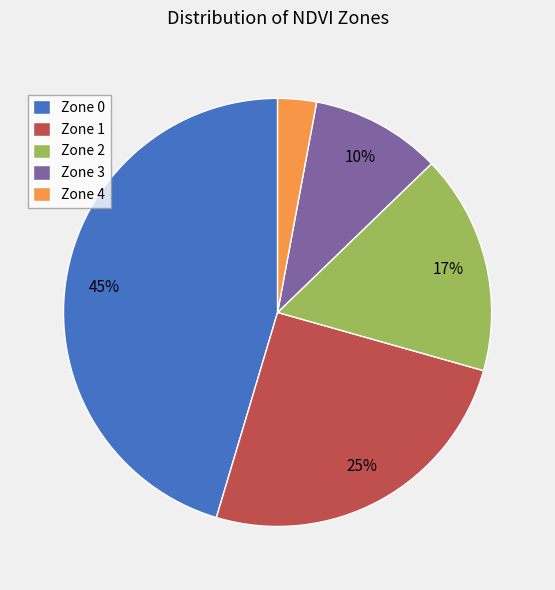

Do Zone 2 and Zone 1 together represent more than half of the pie?

No